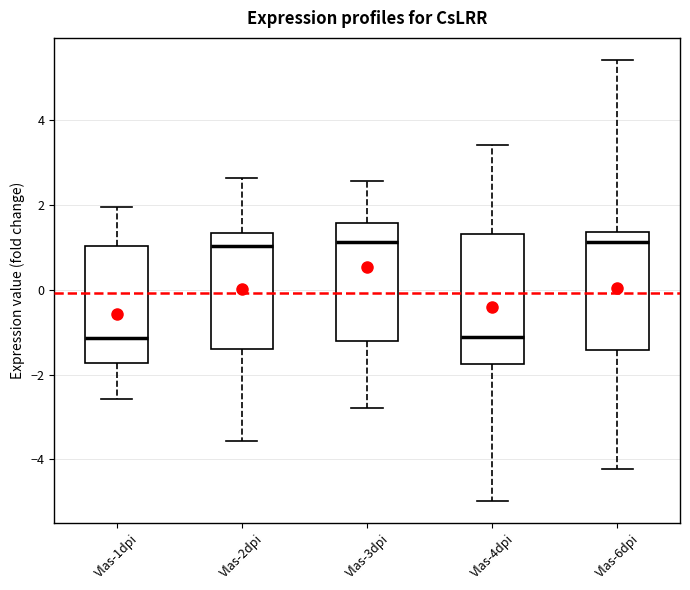

Reading left to right, read every box against the y-axis: the position of its median line, the range the box covers, and the ends of its whiskers. The values are not printed on the chart, so give them approximately, as read against the axis.

Vlas-1dpi: median -1.2, box -1.8 to 1.0, whiskers -2.6 to 2.0
Vlas-2dpi: median 1.0, box -1.4 to 1.4, whiskers -3.6 to 2.6
Vlas-3dpi: median 1.2, box -1.2 to 1.6, whiskers -2.8 to 2.6
Vlas-4dpi: median -1.2, box -1.8 to 1.4, whiskers -5.0 to 3.4
Vlas-6dpi: median 1.2, box -1.4 to 1.4, whiskers -4.2 to 5.4